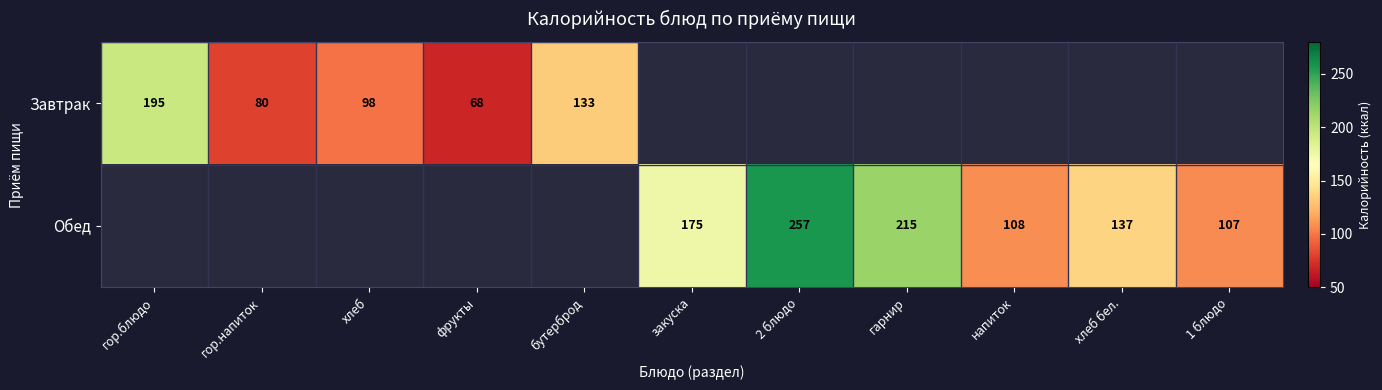

Which category has the lowest value across all series?

закуска